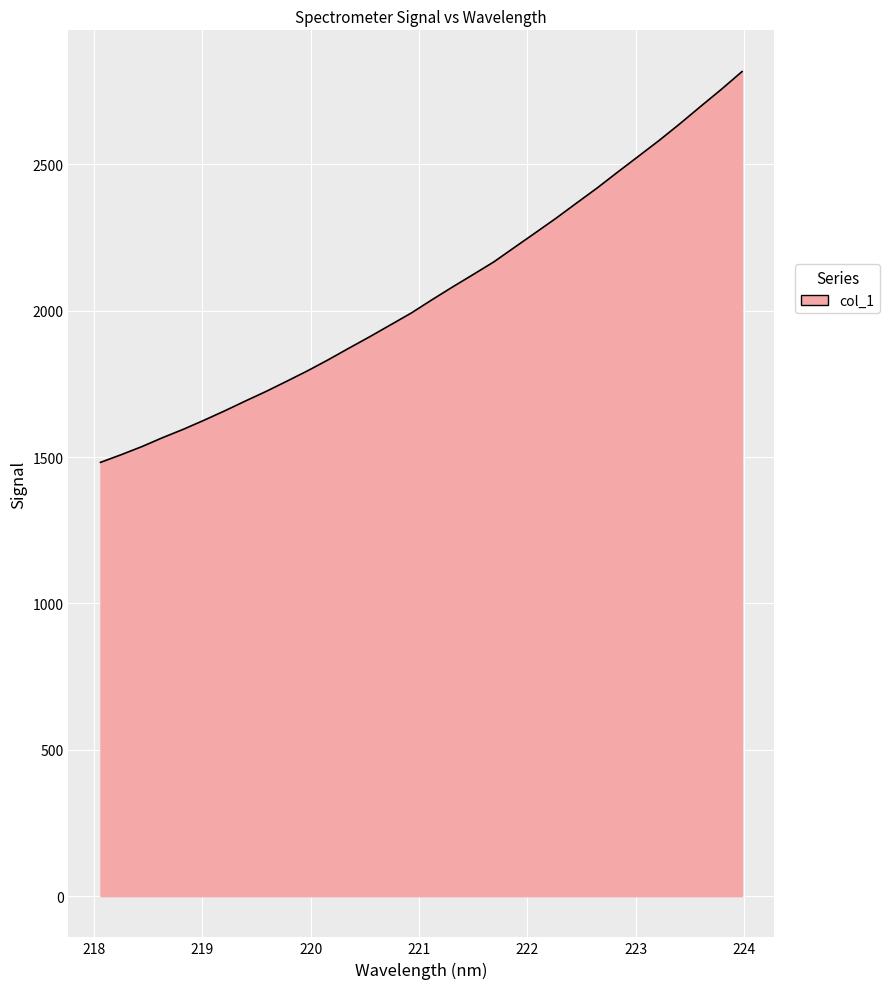

What is the smallest value displayed?

1482.0